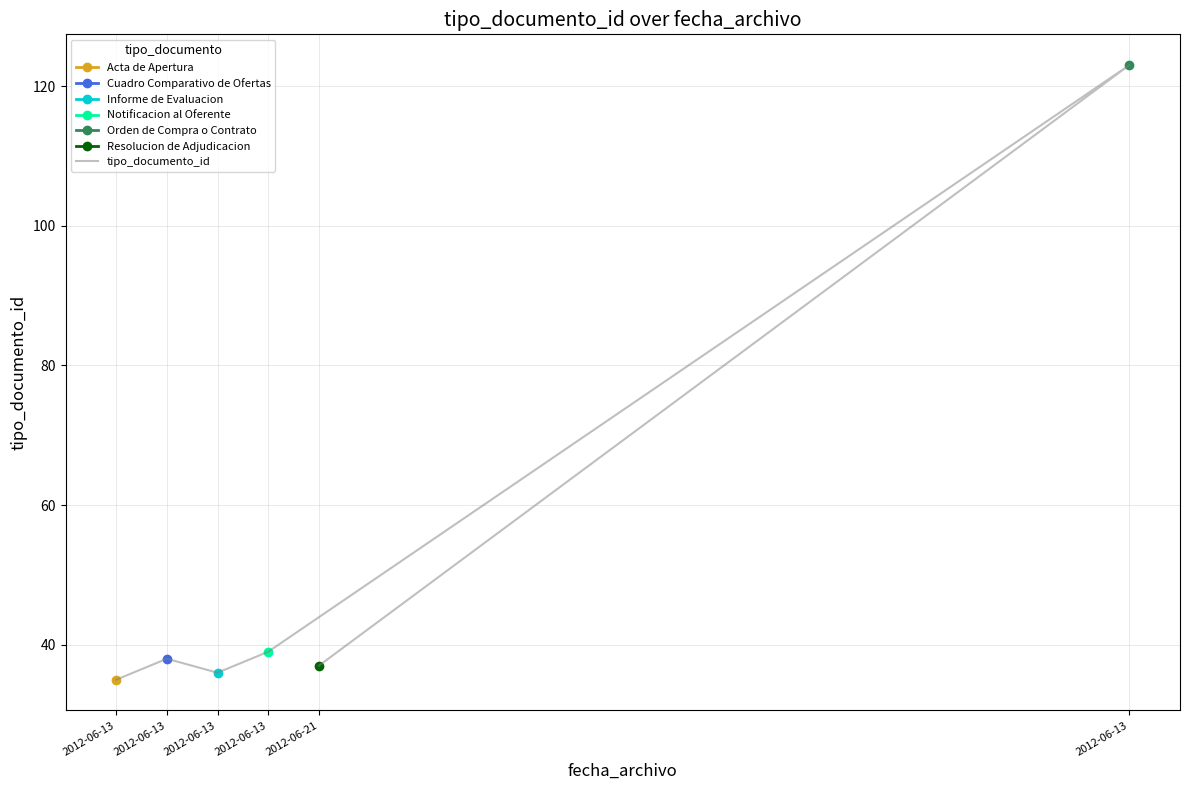

What is the greatest value displayed?

123